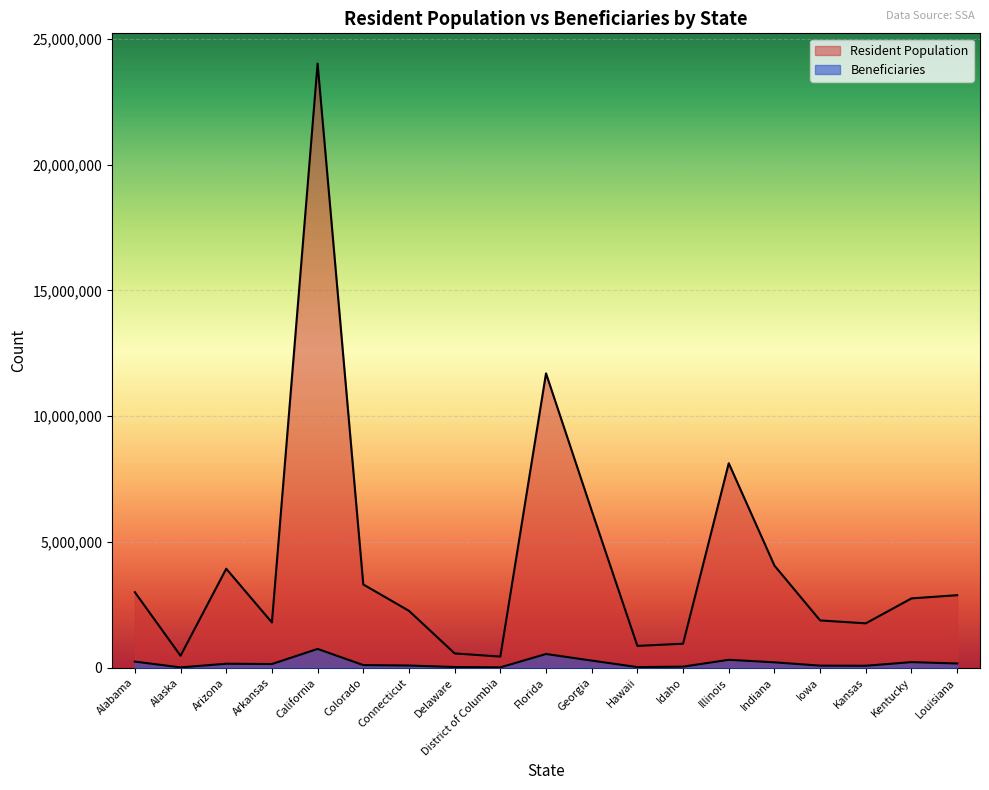

Where does the Beneficiaries series first go above 147429?

Alabama